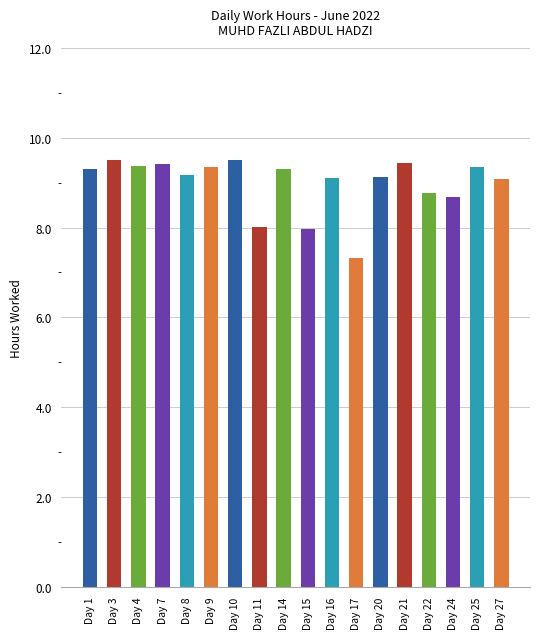

At which category does the chart reach its minimum across all series?

Day 17